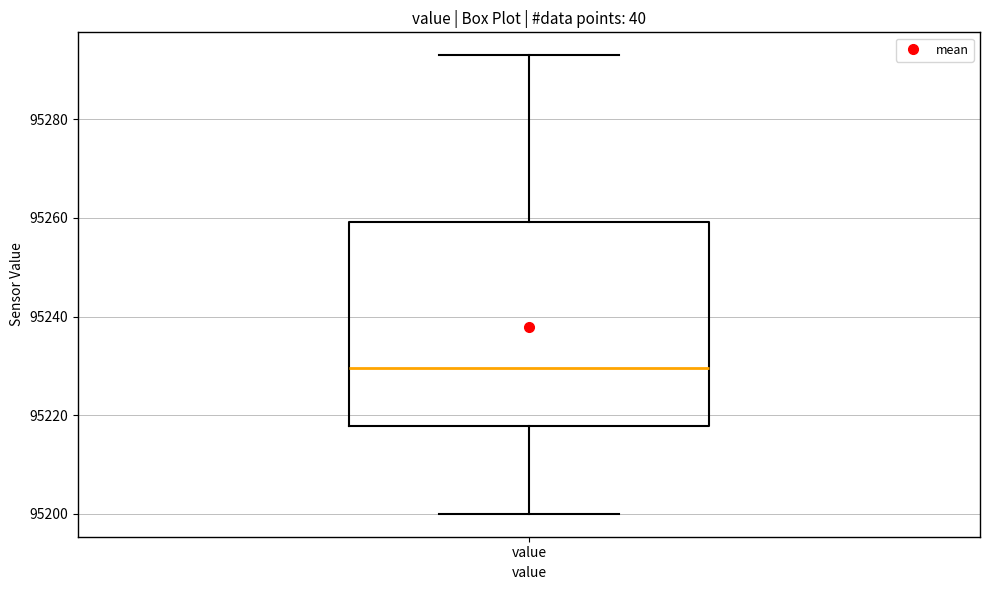

Read this box plot against the y-axis: the position of the median line, the range covered by the box, and the ends of both whiskers. The values are not printed on the chart, so give them approximately, as read against the axis.

median 95230, box 95218 to 95260, whiskers 95200 to 95294